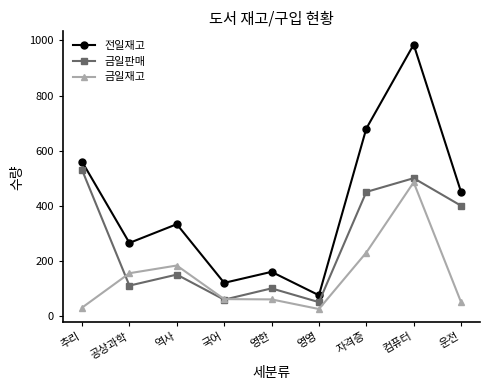

Which series ends up on top after the final intersection of 금일재고 and 금일판매?

금일판매